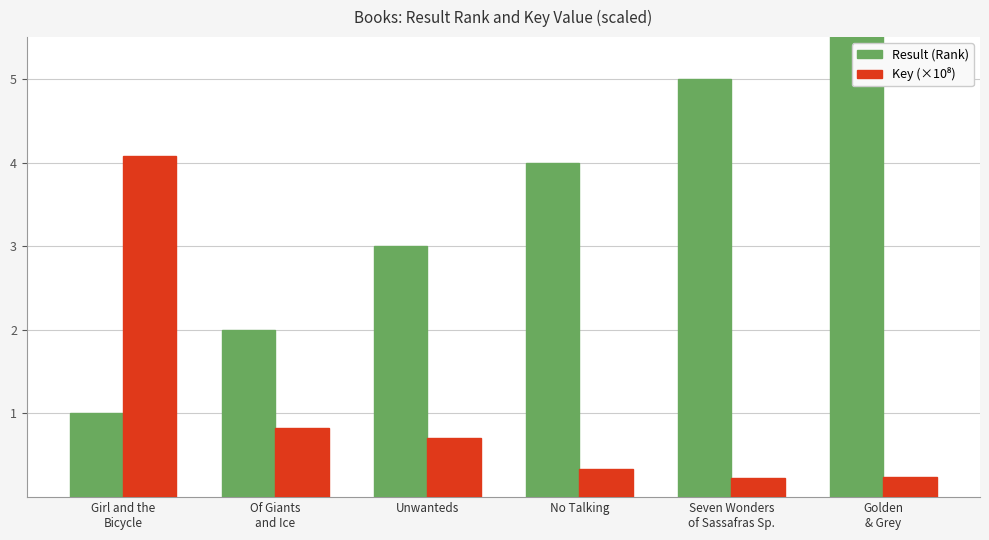

Which category has the lowest value in the Result (Rank) series?

Girl and the
Bicycle